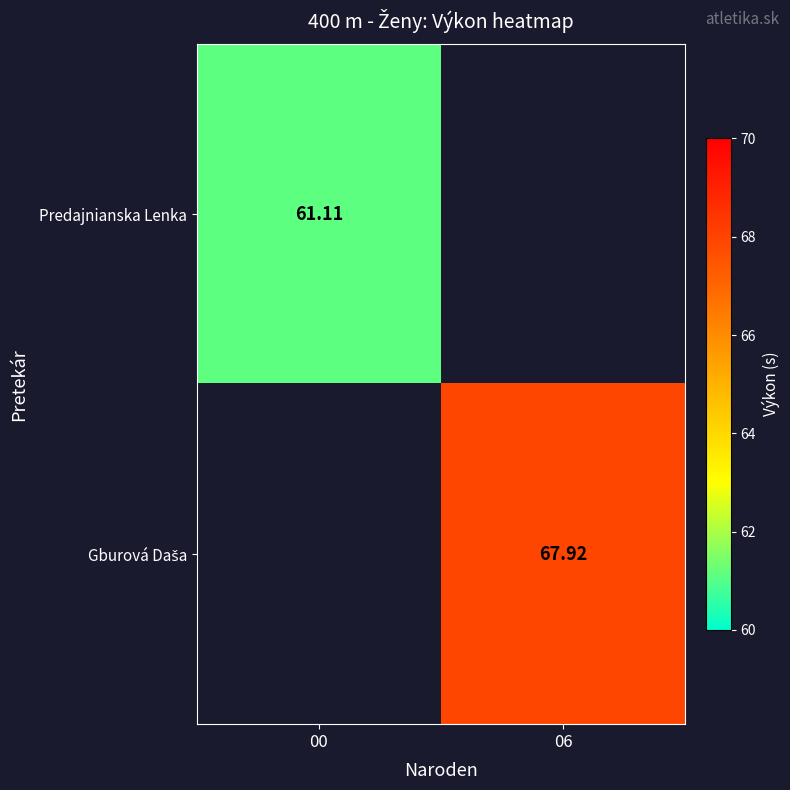

Rank the categories by Gburová Daša value from lowest to highest.

00, 06